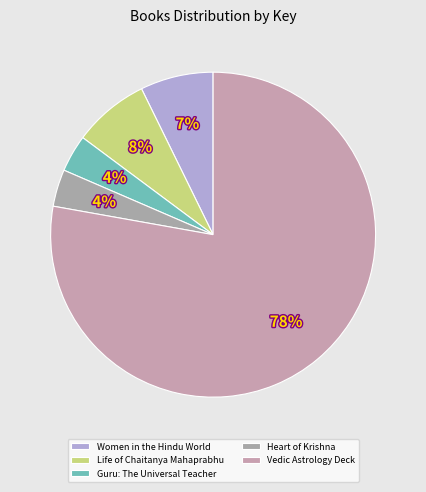

What portion of the pie excludes Vedic Astrology Deck?

22.2%